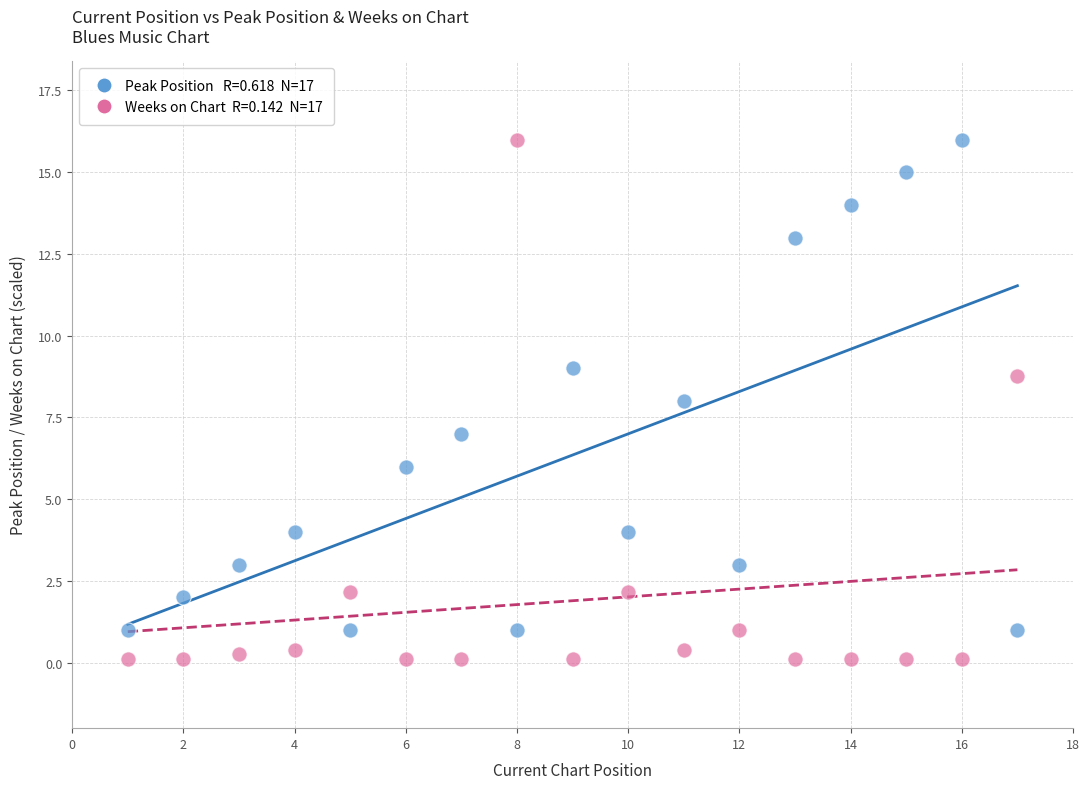

Across all data points, what is the range of X values (max minus min)?

16.0